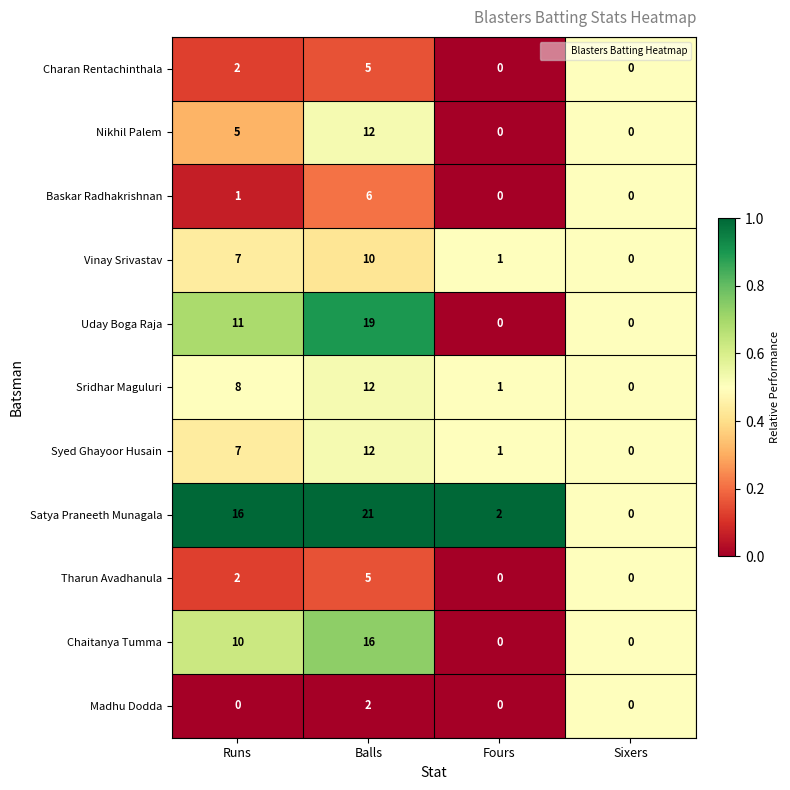

What is the maximum value for Uday Boga Raja?

19